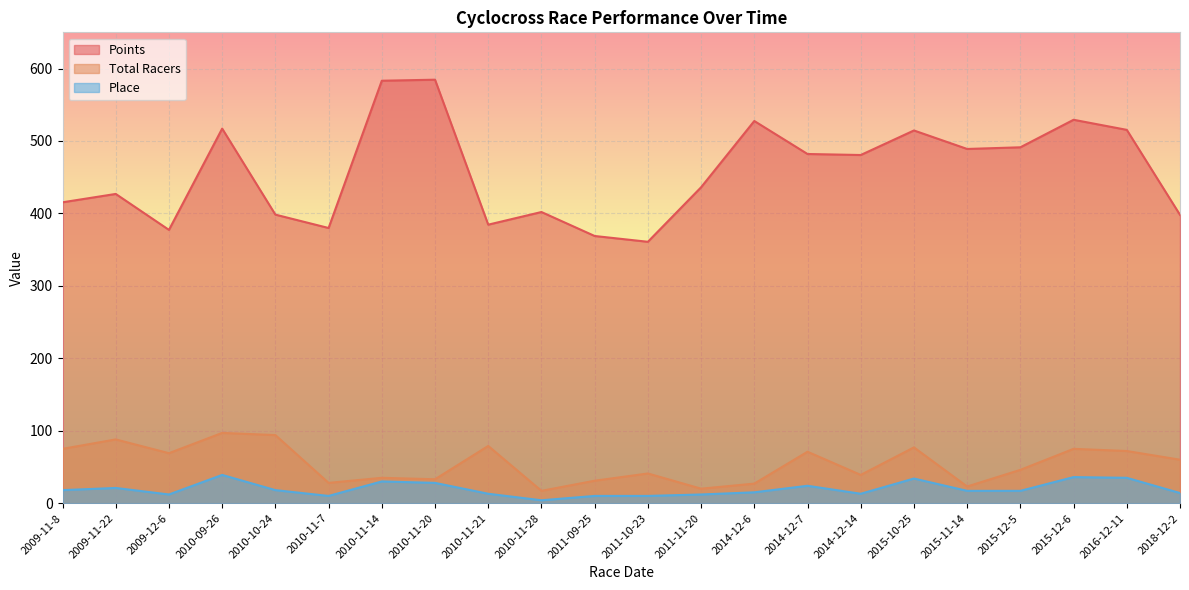

Which category has the highest value across all series?

2010-11-20